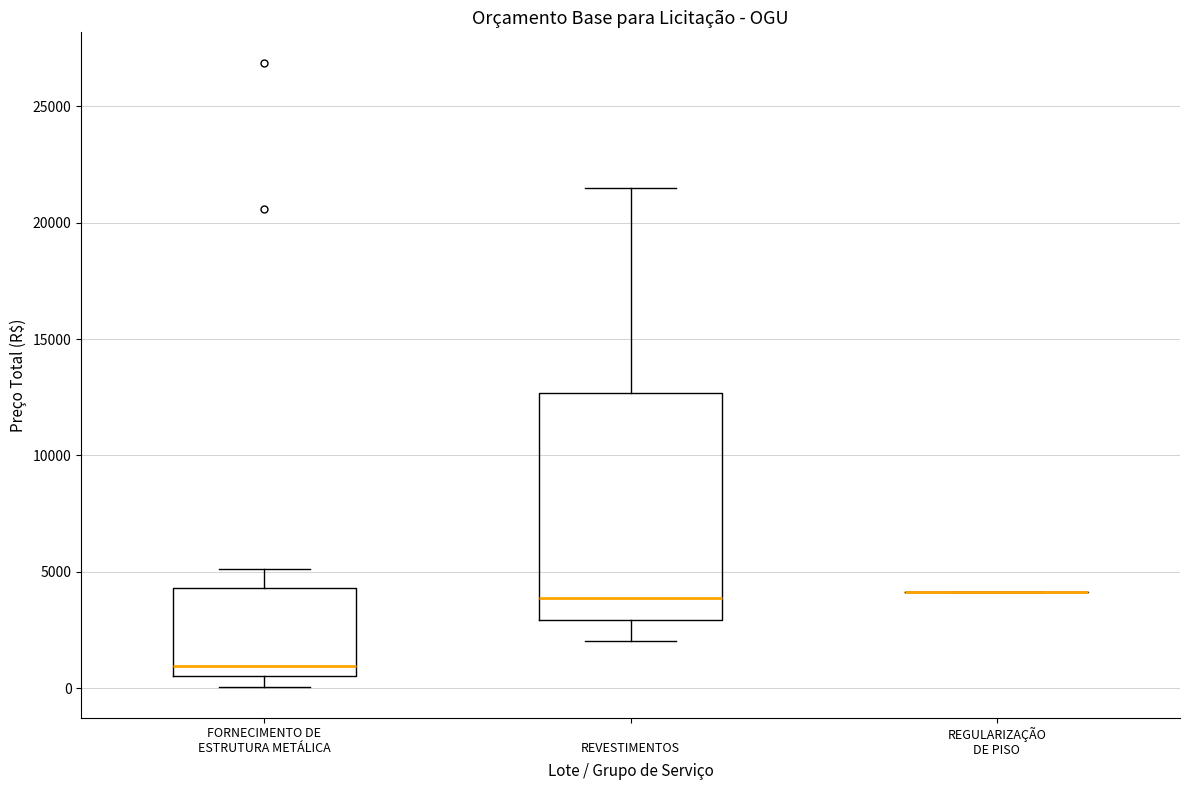

Which box is the tallest, from its lower edge to its upper edge?

REVESTIMENTOS